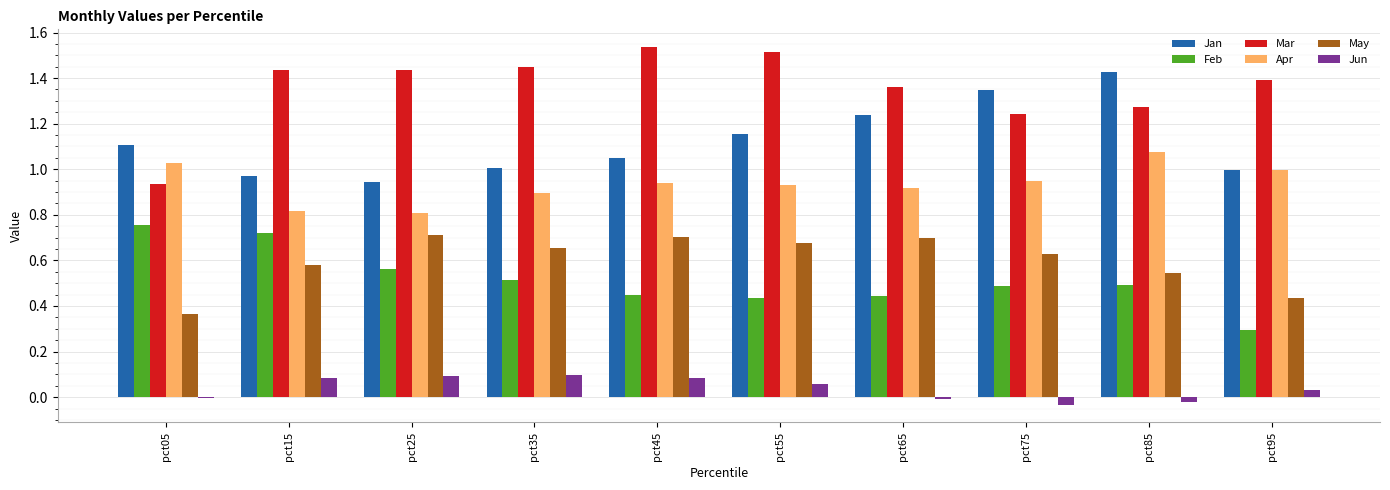

The value of Feb at pct25 is 0.2. True or false?

False